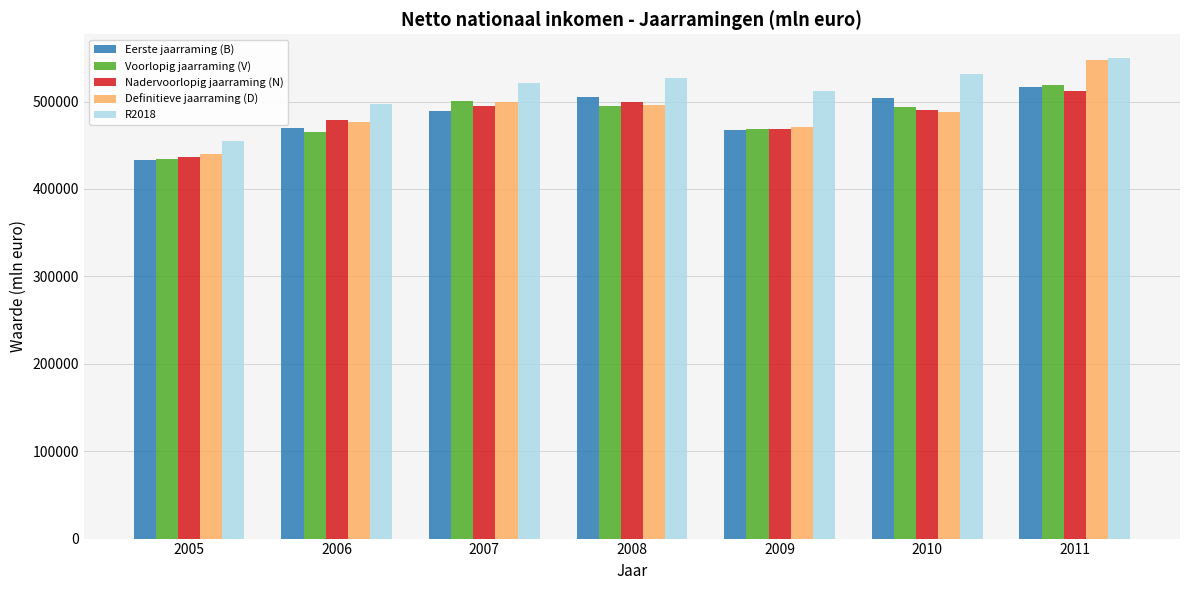

Which series has the largest total across all categories?

R2018